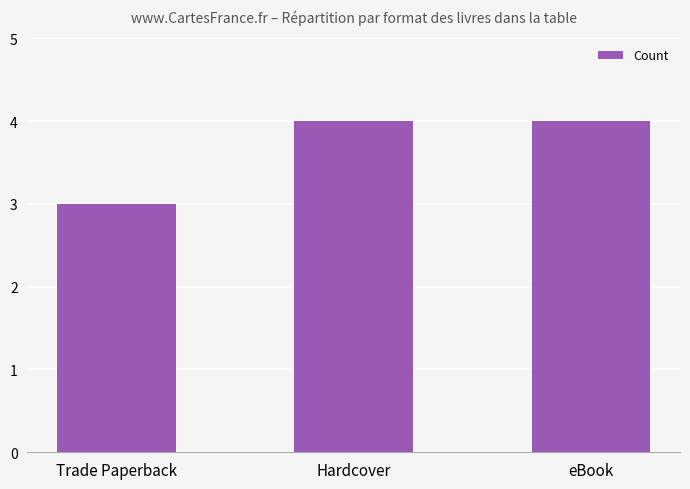

How many bars are there in total?

3